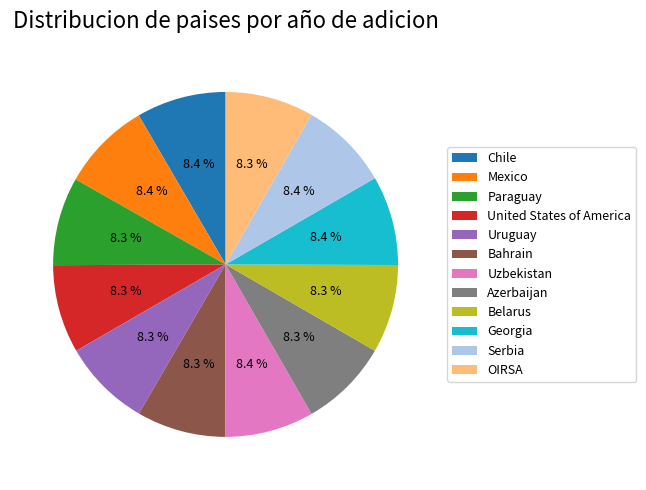

What is the ratio of the value at Bahrain to the value at Paraguay?

1.0